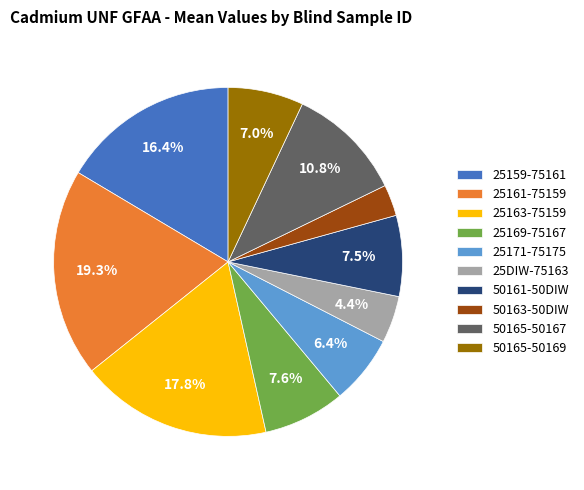

Is the sum of 25171-75175 and 25159-75161 greater than half?

No